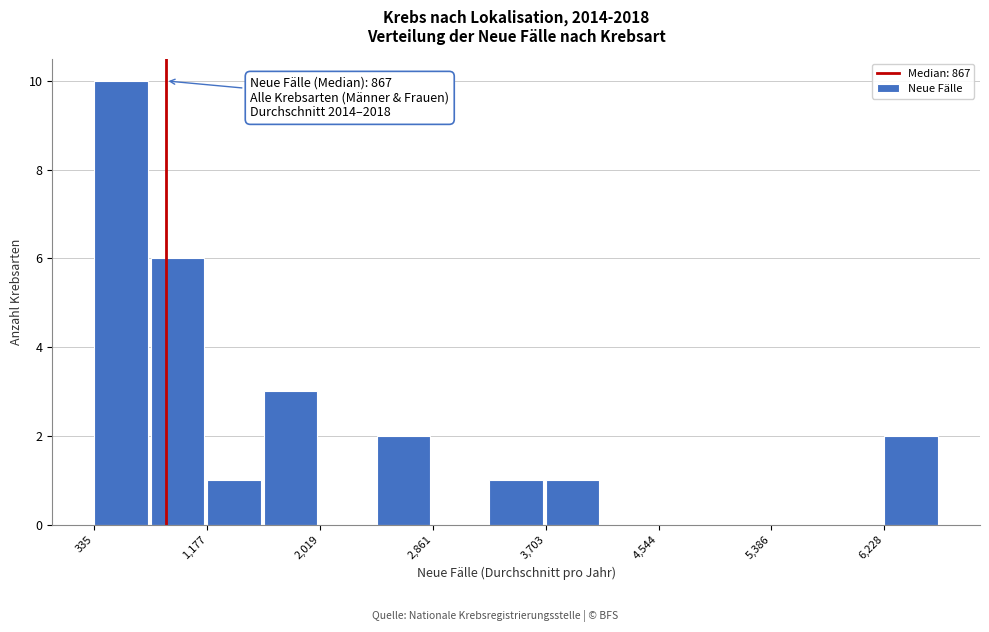

Over which range of the x-axis is the bar tallest?

300 to 800